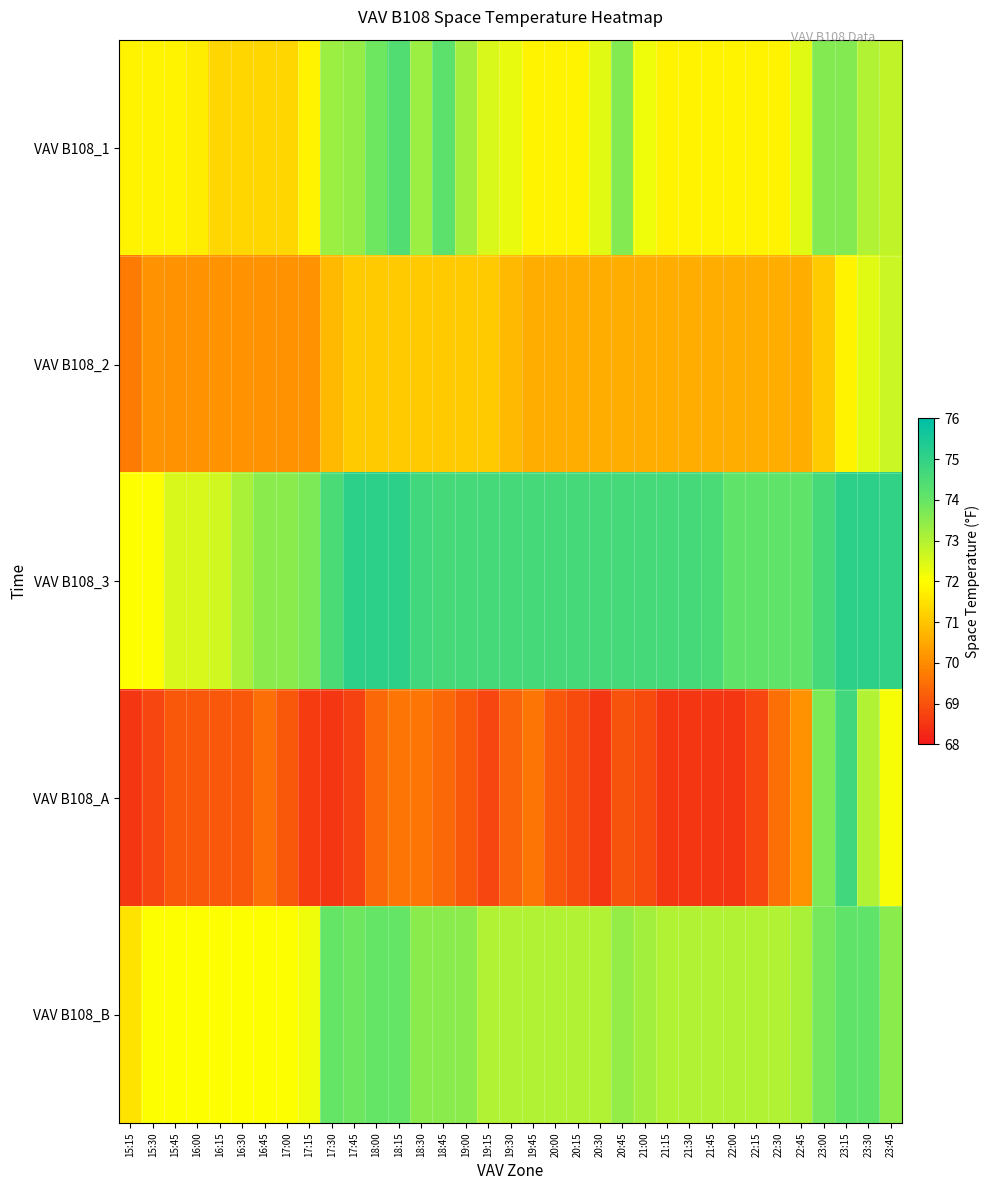

Reading left to right, list all the values displayed in this chart.

VAV B108_1: 15:15=71.8	15:30=71.8	15:45=71.8	16:00=71.7	16:15=71.3	16:30=71.3	16:45=71.3	17:00=71.3	17:15=71.8	17:30=73.3	17:45=73.4	18:00=73.9	18:15=74.4	18:30=73.3	18:45=74.2	19:00=73.2	19:15=72.5	19:30=72.3	19:45=71.8	20:00=71.8	20:15=71.8	20:30=72.4	20:45=73.6	21:00=72.2	21:15=71.8	21:30=71.8	21:45=71.8	22:00=71.8	22:15=71.8	22:30=71.8	22:45=72.4	23:00=73.6	23:15=73.6	23:30=73.0	23:45=72.8
VAV B108_2: 15:15=69.7	15:30=70.1	15:45=70.1	16:00=70.1	16:15=70.1	16:30=70.1	16:45=70.1	17:00=70.1	17:15=70.1	17:30=70.8	17:45=71.1	18:00=71.1	18:15=71.1	18:30=71.1	18:45=71.1	19:00=71.1	19:15=71.1	19:30=70.8	19:45=70.6	20:00=70.6	20:15=70.6	20:30=70.6	20:45=70.6	21:00=70.6	21:15=70.6	21:30=70.6	21:45=70.6	22:00=70.6	22:15=70.6	22:30=70.6	22:45=70.6	23:00=71.1	23:15=71.8	23:30=72.4	23:45=72.7
VAV B108_3: 15:15=72.0	15:30=72.0	15:45=72.5	16:00=72.5	16:15=72.6	16:30=73.1	16:45=73.5	17:00=73.5	17:15=73.7	17:30=74.5	17:45=75.1	18:00=75.1	18:15=75.1	18:30=74.7	18:45=74.6	19:00=74.6	19:15=74.6	19:30=74.6	19:45=74.6	20:00=74.6	20:15=74.6	20:30=74.6	20:45=74.6	21:00=74.6	21:15=74.6	21:30=74.6	21:45=74.5	22:00=74.1	22:15=74.1	22:30=74.1	22:45=74.1	23:00=74.6	23:15=75.1	23:30=75.1	23:45=75.0
VAV B108_A: 15:15=68.5	15:30=68.8	15:45=69.1	16:00=69.1	16:15=69.1	16:30=69.1	16:45=69.5	17:00=69.1	17:15=68.6	17:30=68.5	17:45=68.7	18:00=69.4	18:15=69.6	18:30=69.6	18:45=69.4	19:00=69.1	19:15=68.8	19:30=69.3	19:45=69.6	20:00=69.1	20:15=68.9	20:30=68.5	20:45=69.0	21:00=68.9	21:15=68.5	21:30=68.5	21:45=68.5	22:00=68.5	22:15=68.8	22:30=69.5	22:45=70.1	23:00=73.7	23:15=74.7	23:30=73.0	23:45=72.1
VAV B108_B: 15:15=71.5	15:30=72.0	15:45=72.0	16:00=72.0	16:15=72.0	16:30=72.0	16:45=72.0	17:00=72.0	17:15=72.2	17:30=74.0	17:45=73.9	18:00=74.0	18:15=74.0	18:30=73.5	18:45=73.5	19:00=73.5	19:15=73.0	19:30=73.0	19:45=73.0	20:00=73.0	20:15=73.0	20:30=73.0	20:45=73.4	21:00=73.2	21:15=73.0	21:30=73.0	21:45=73.0	22:00=73.0	22:15=73.0	22:30=73.0	22:45=73.1	23:00=73.8	23:15=74.1	23:30=74.1	23:45=73.5